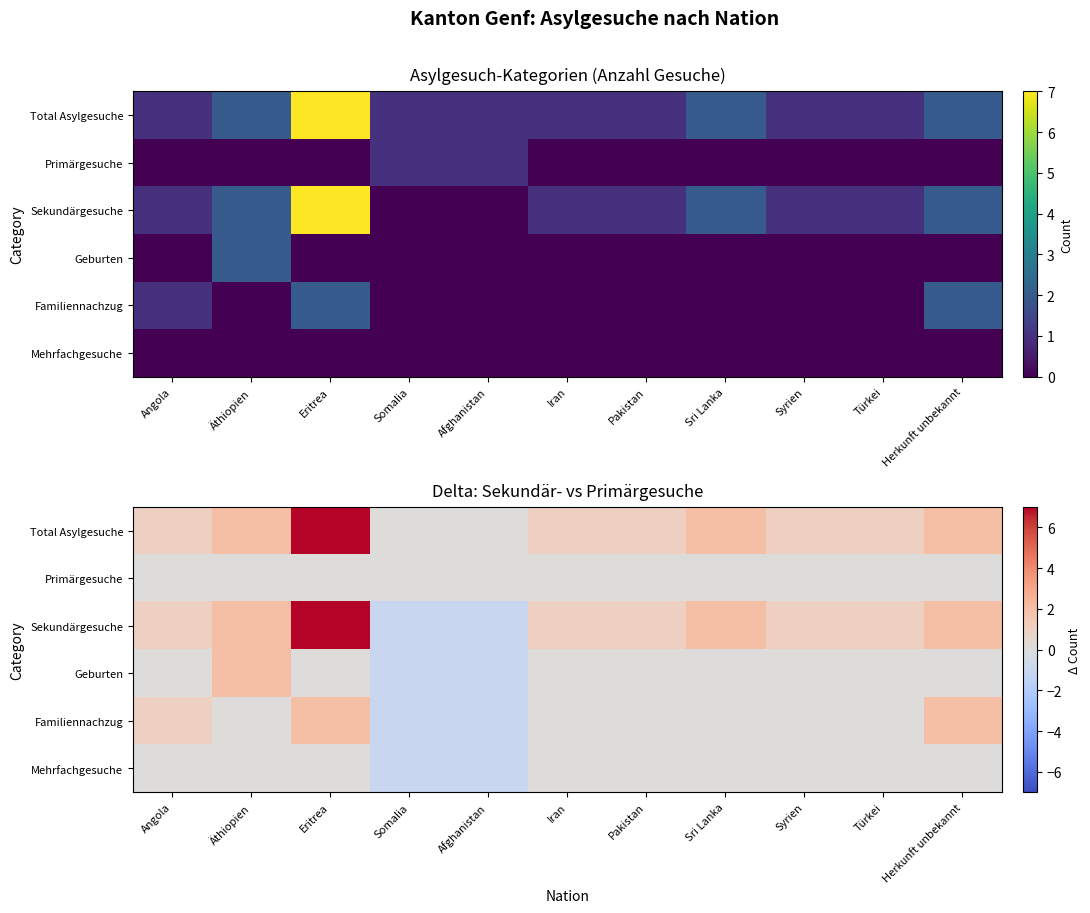

At how many categories does at least one series exceed 5?

1